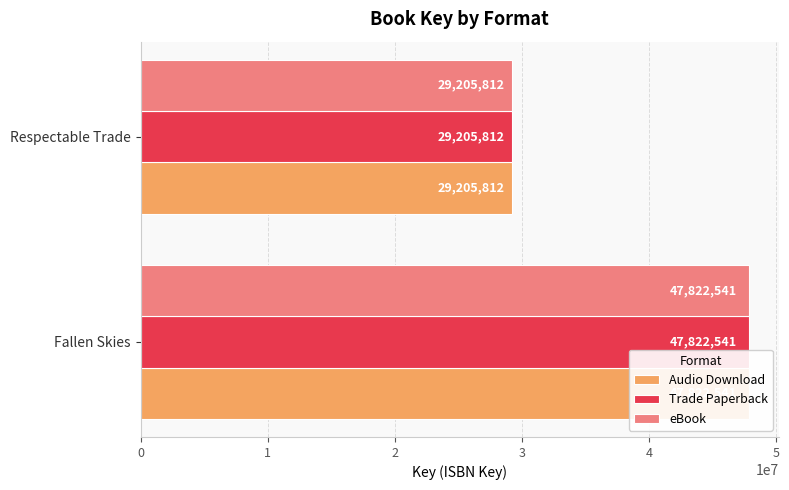

Are the bars grouped side by side (vs. stacked)?

Yes